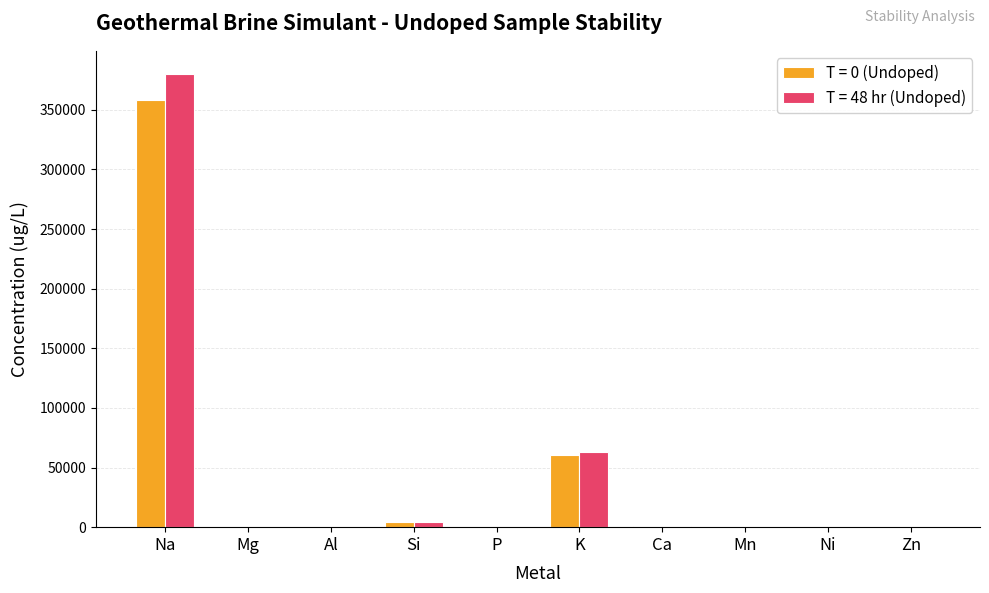

Where does the T = 48 hr (Undoped) series first go above 21?

Na